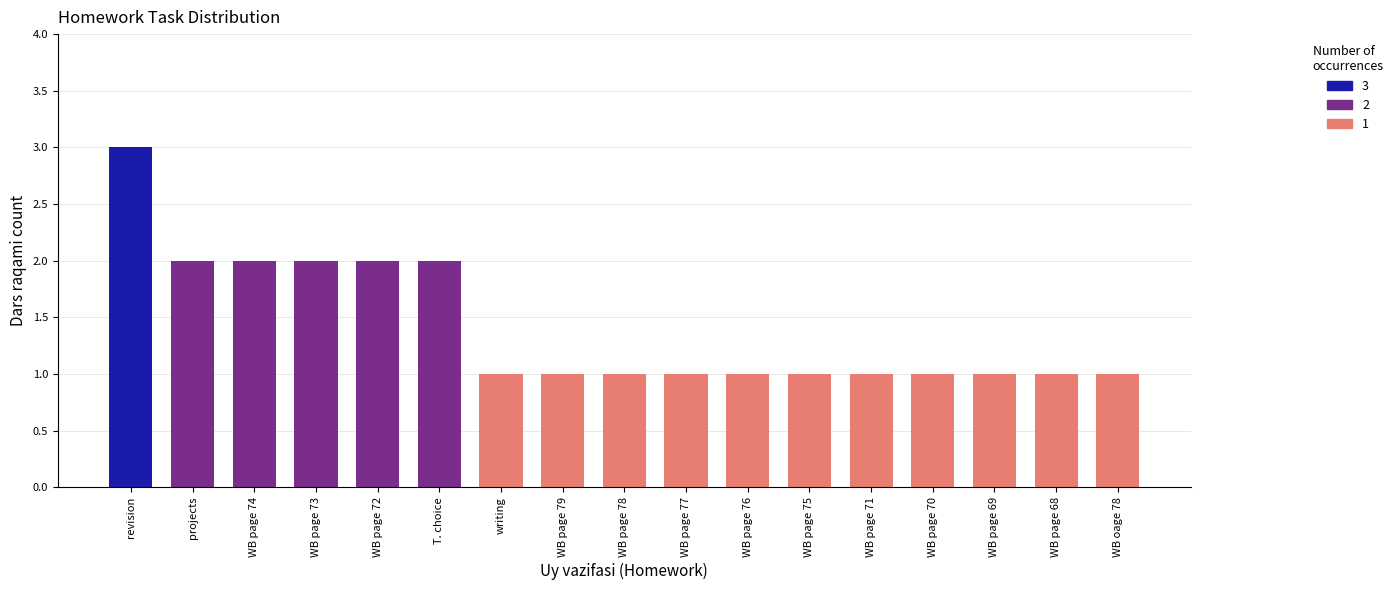

How many data points are above 1?

6